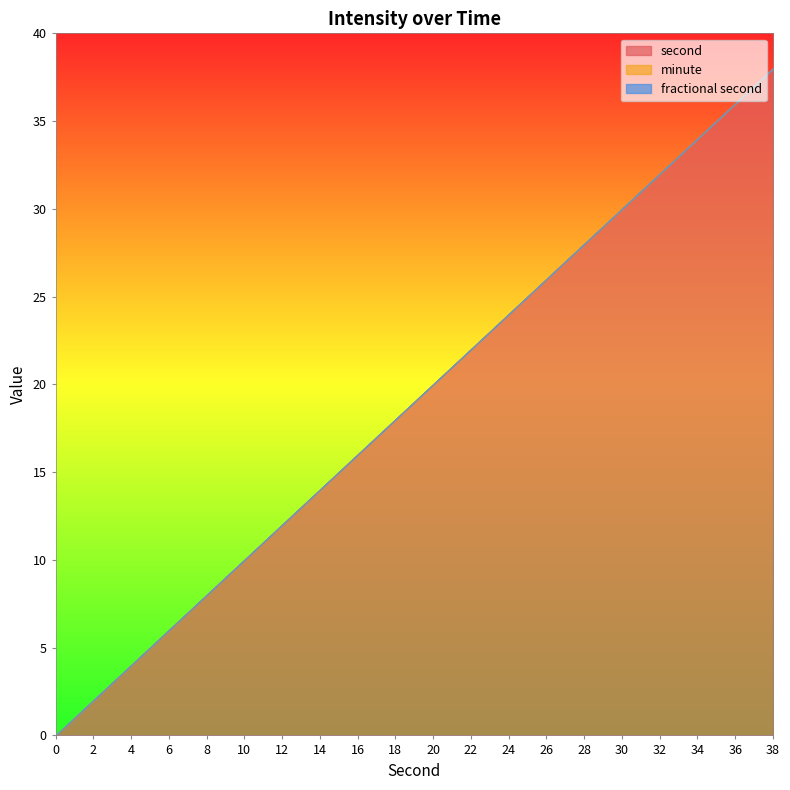

True or false: fractional second and minute intersect in this chart.

False